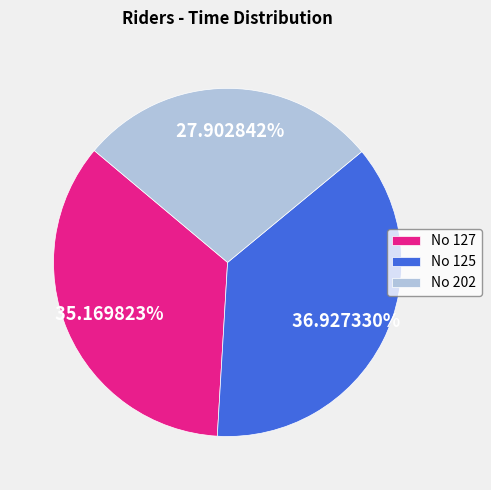

Rank the categories by value from highest to lowest.

No 125, No 127, No 202